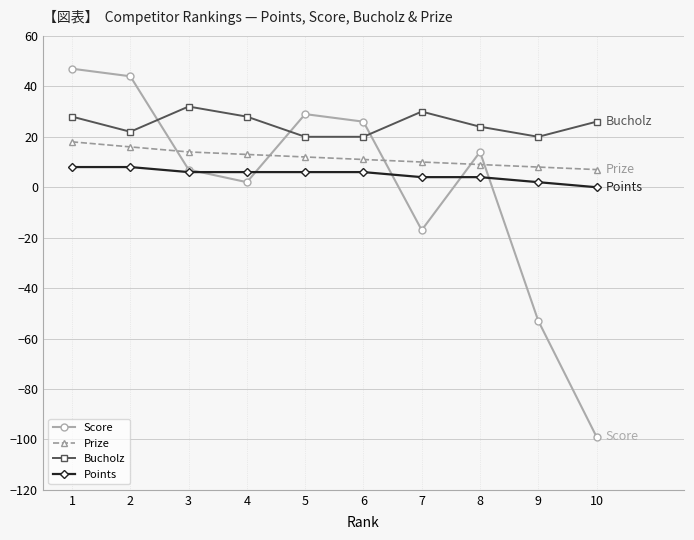

How many data points in Score are less than 14?

5